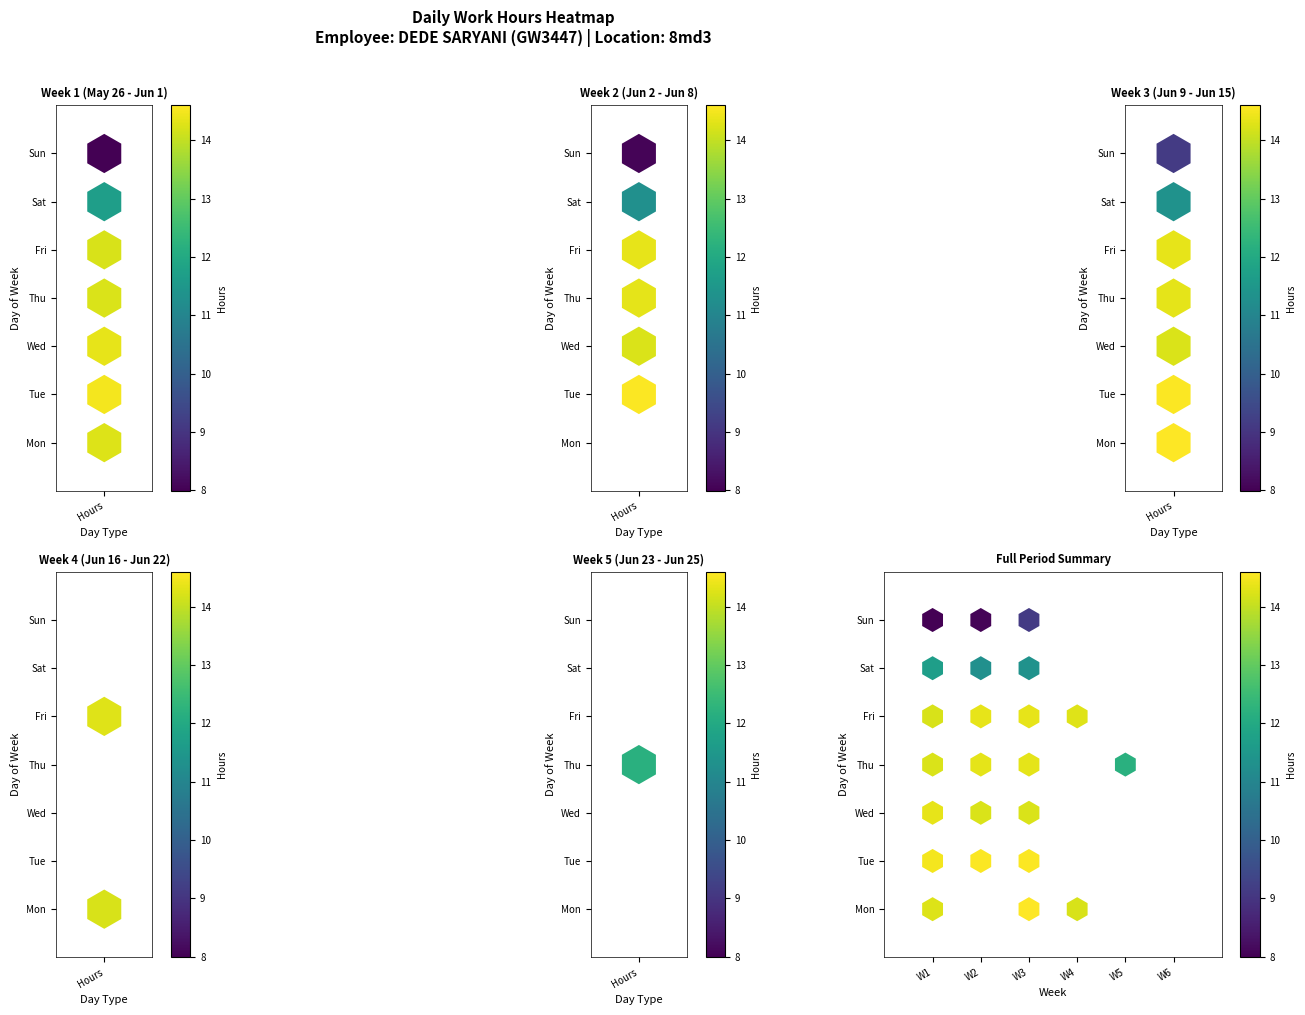

At 2, list the series in order from largest to smallest.

Mon, Tue, Fri, Thu, Wed, Sat, Sun